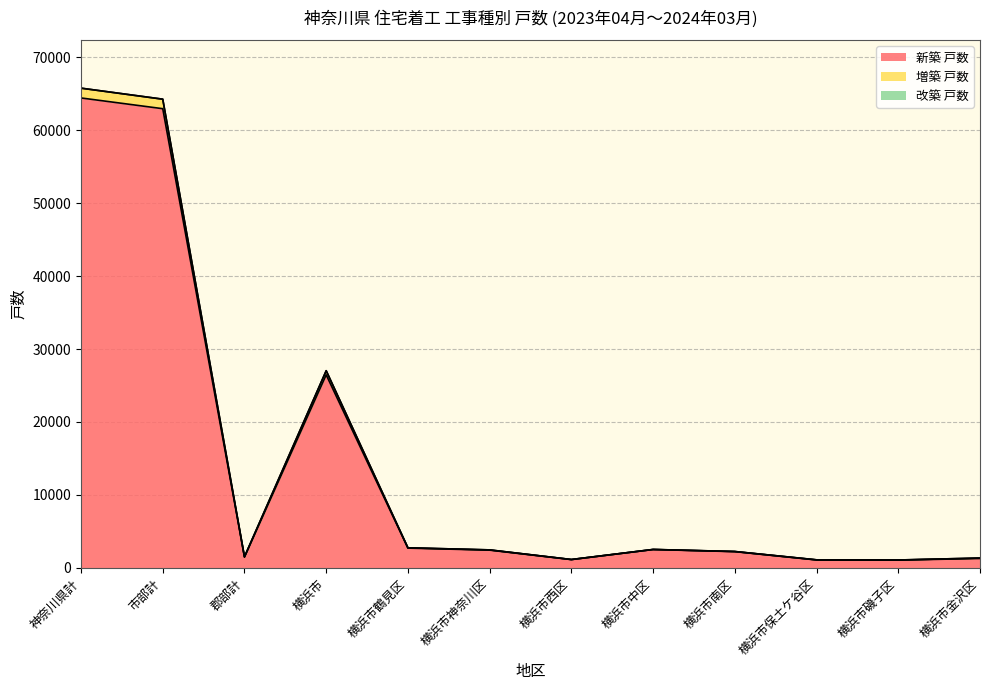

What is the maximum value for 新築 戸数?

64422